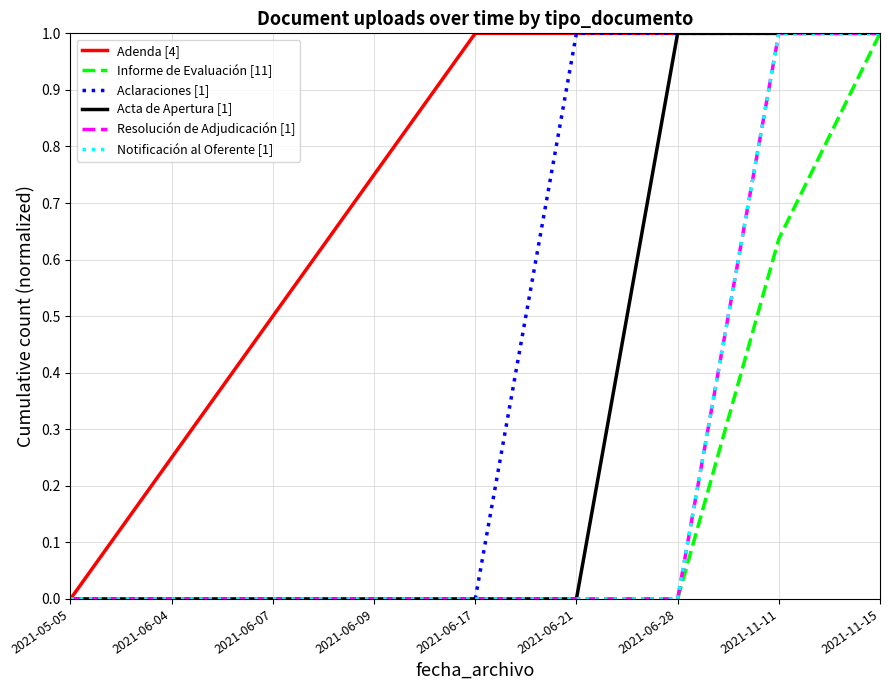

At how many categories does at least one series exceed 0?

8